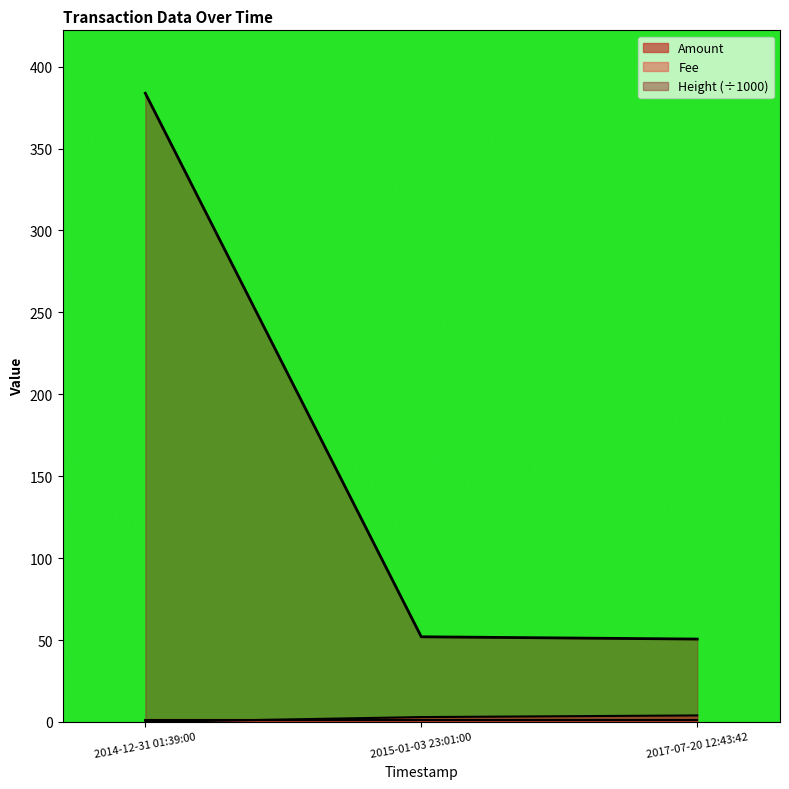

What position from the left is 2017-07-20 12:43:42?

3